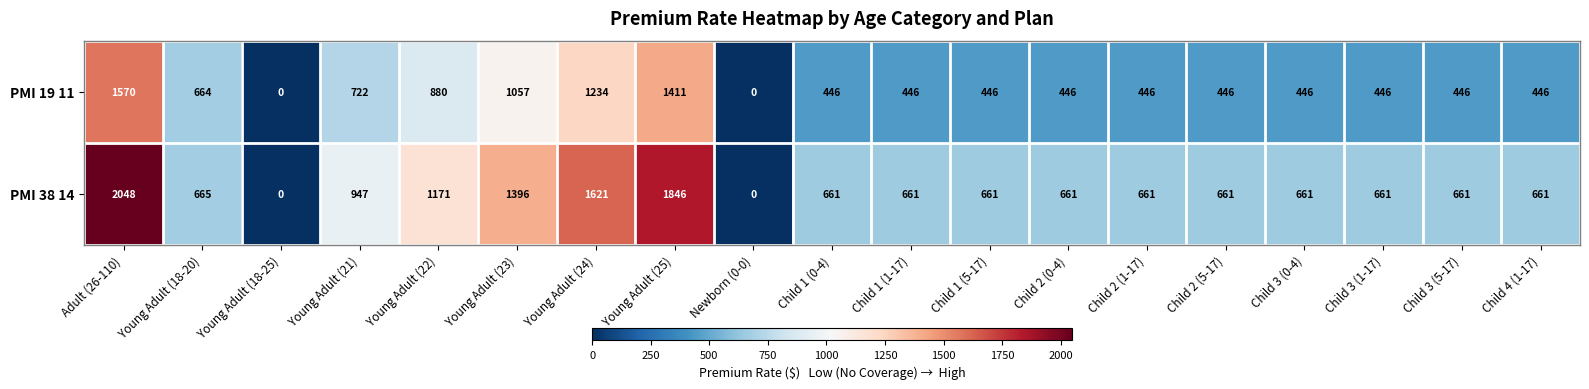

What is the difference between the maximum and second lowest values in the PMI 38 14 series?

2048